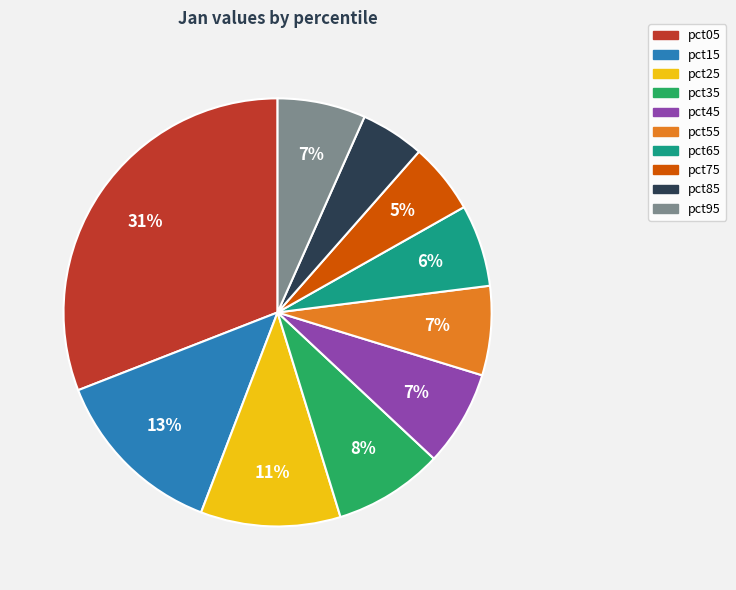

To the nearest percent, what is the difference between the pct45 and pct85 slice percentages?

2%